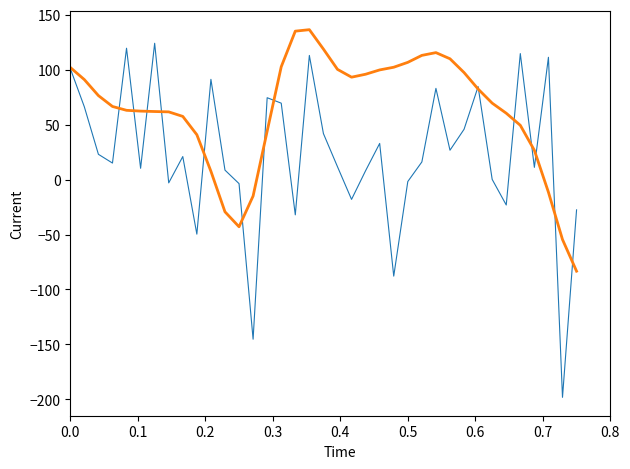

What is the minimum value shown in the chart?

-198.2